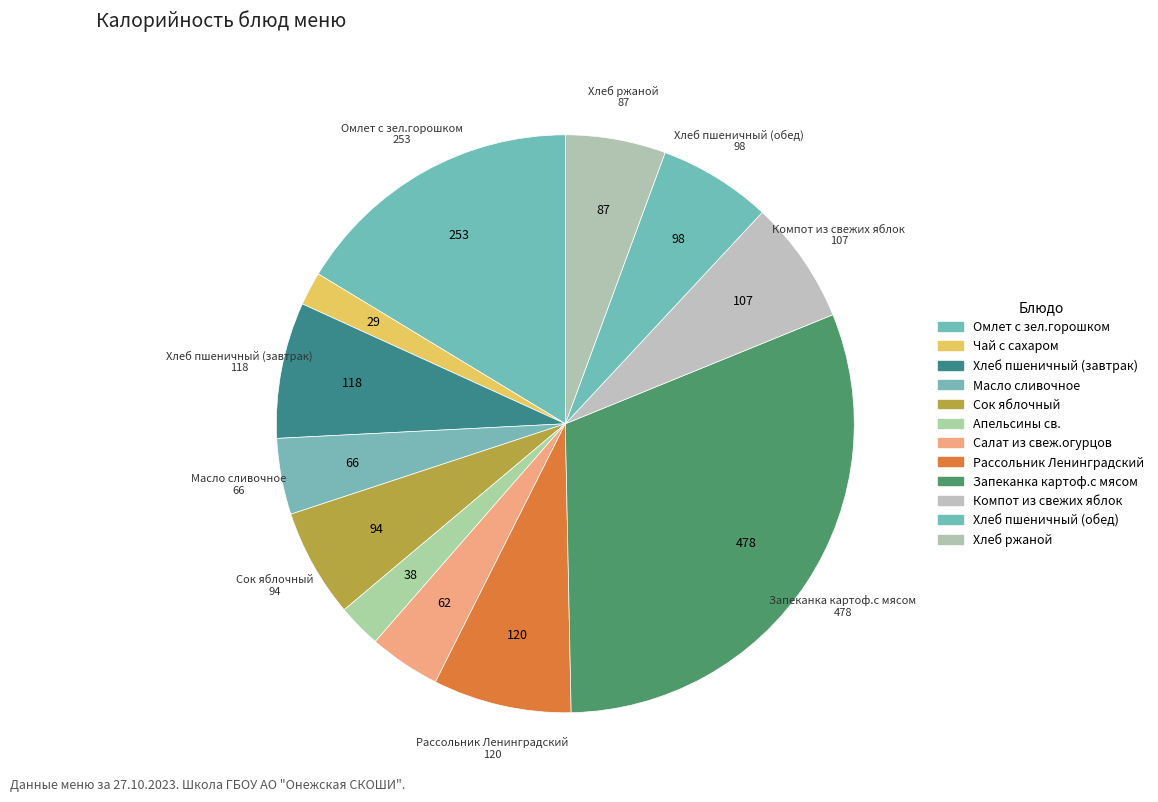

Count the number of slices in the pie.

12